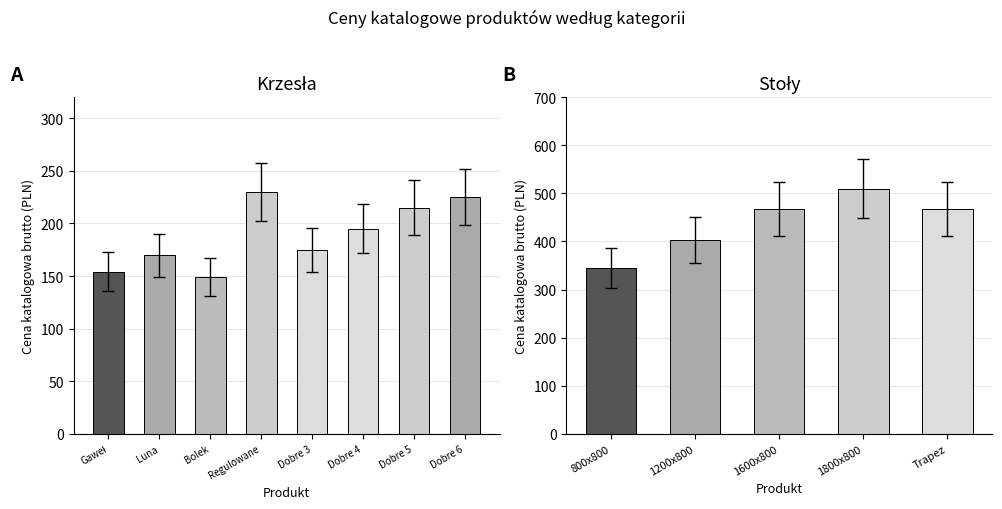

What is the change in value from Bolek to Dobre 3?

+23.0